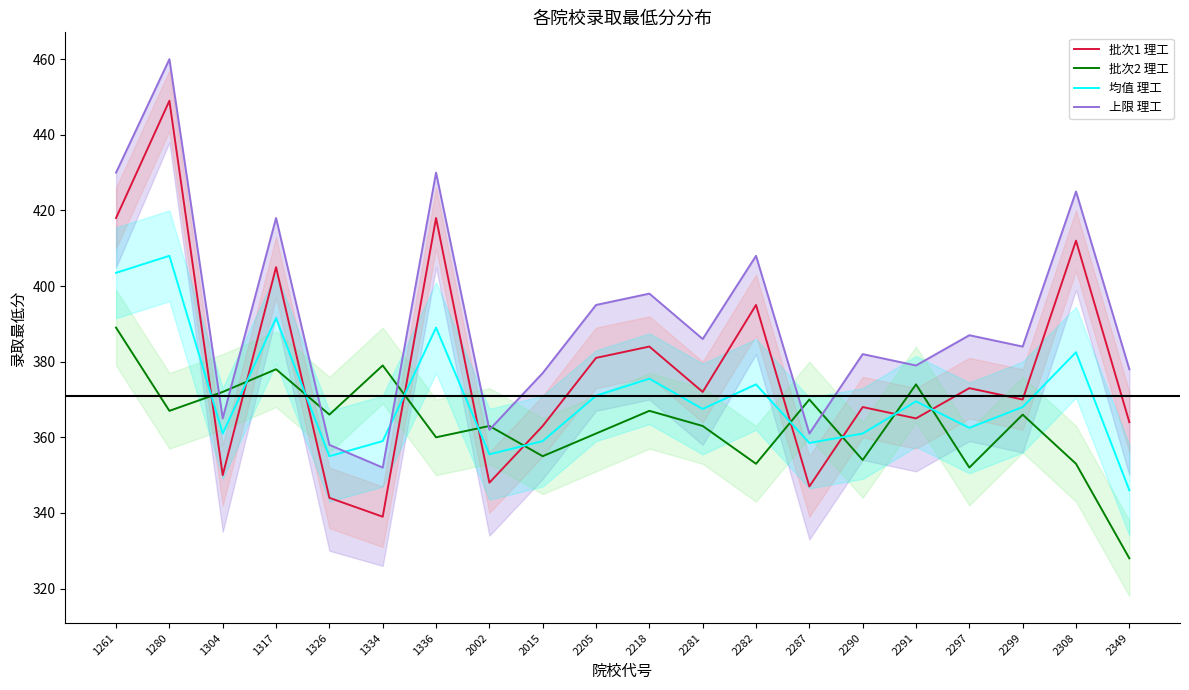

Read the 均值 理工 value at 1304.

361.0